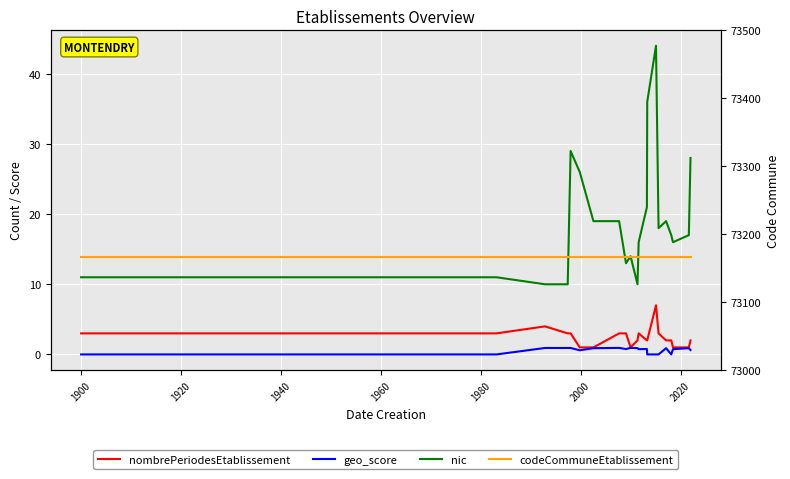

True or false: geo_score and nombrePeriodesEtablissement intersect in this chart.

False